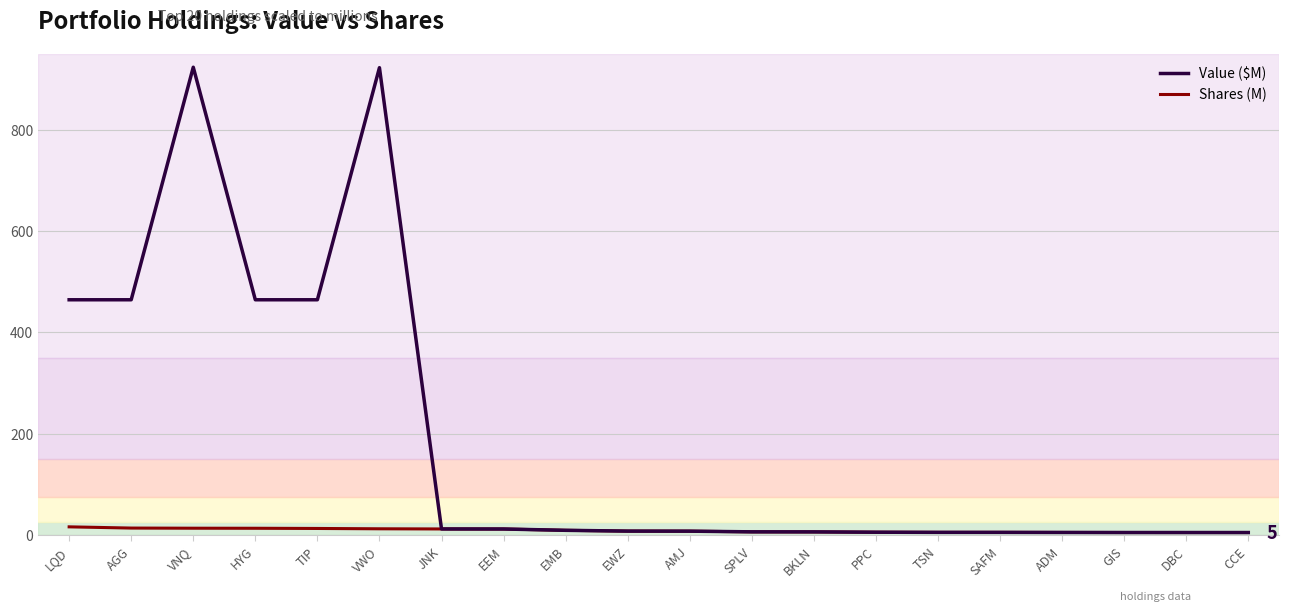

What is the sum of all Shares (M) values?

184.6